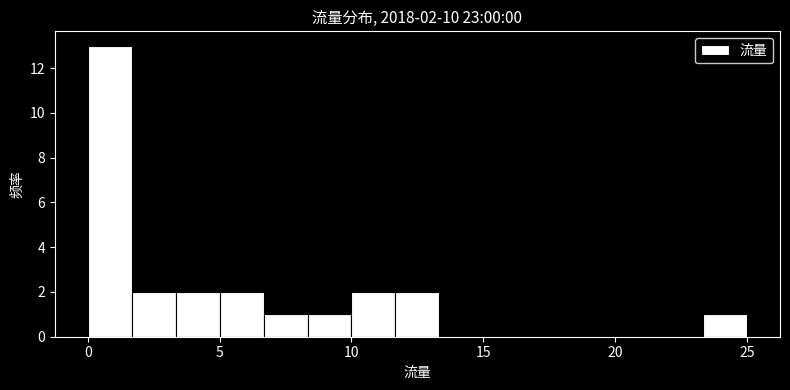

Around what value on the x-axis is the tallest bar? Give the approximate position of its centre, as read against the axis.

1.0